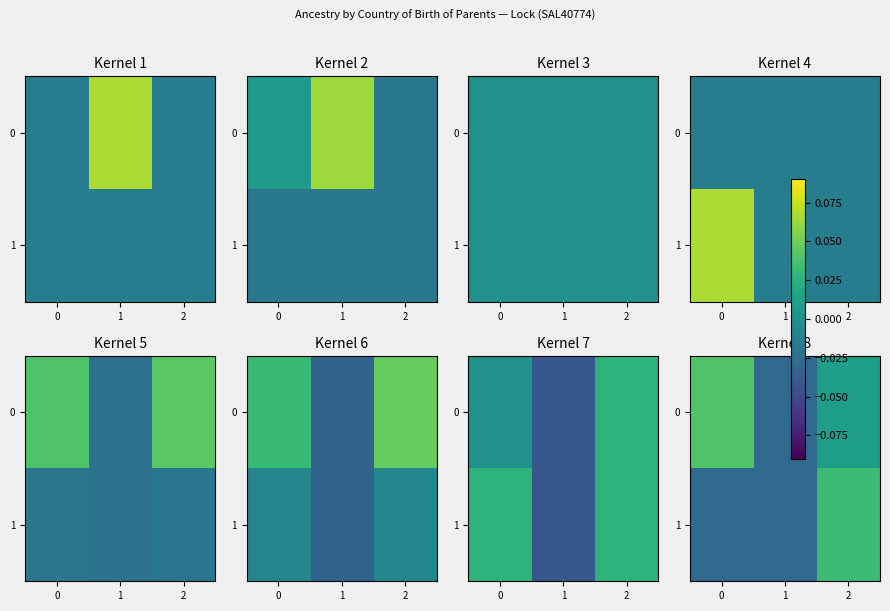

Count the number of categories in the chart.

3